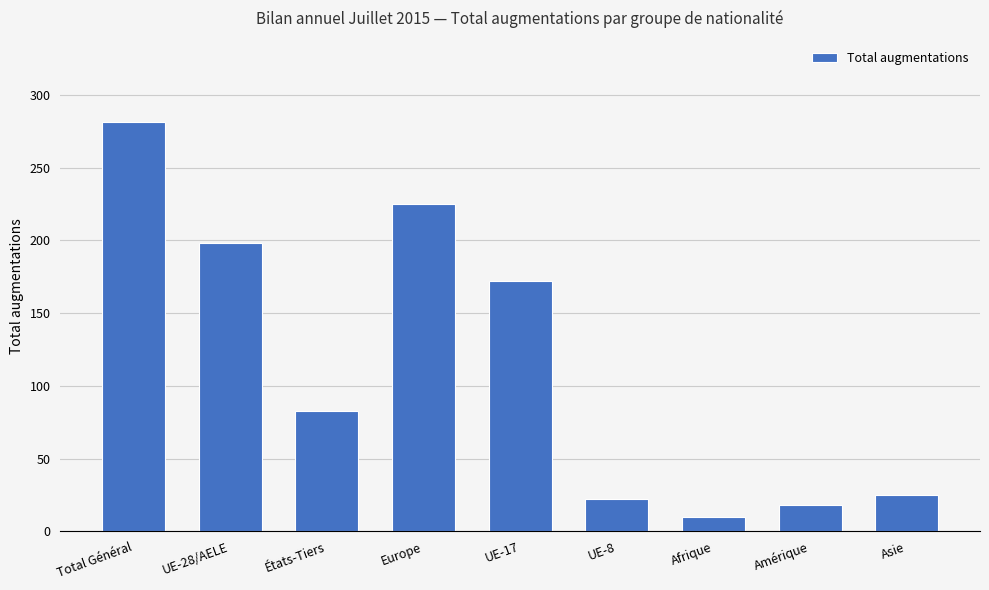

Is it true that the value at UE-28/AELE is 314?

False